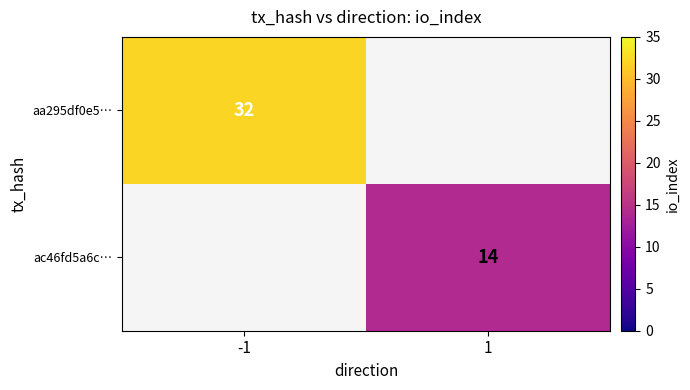

The aa295df0e5… series shows 32 at -1. True or false?

True